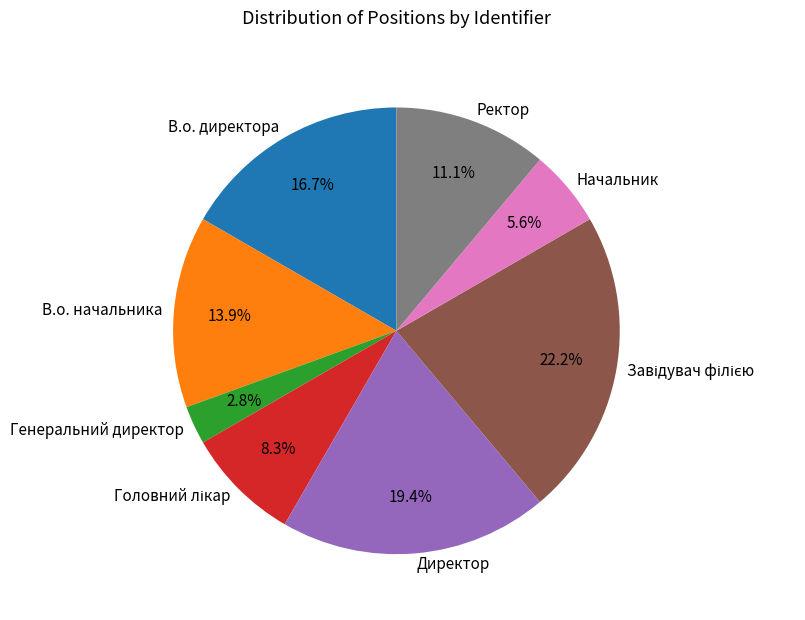

True or false: Генеральний директор accounts for 3% of the total.

True